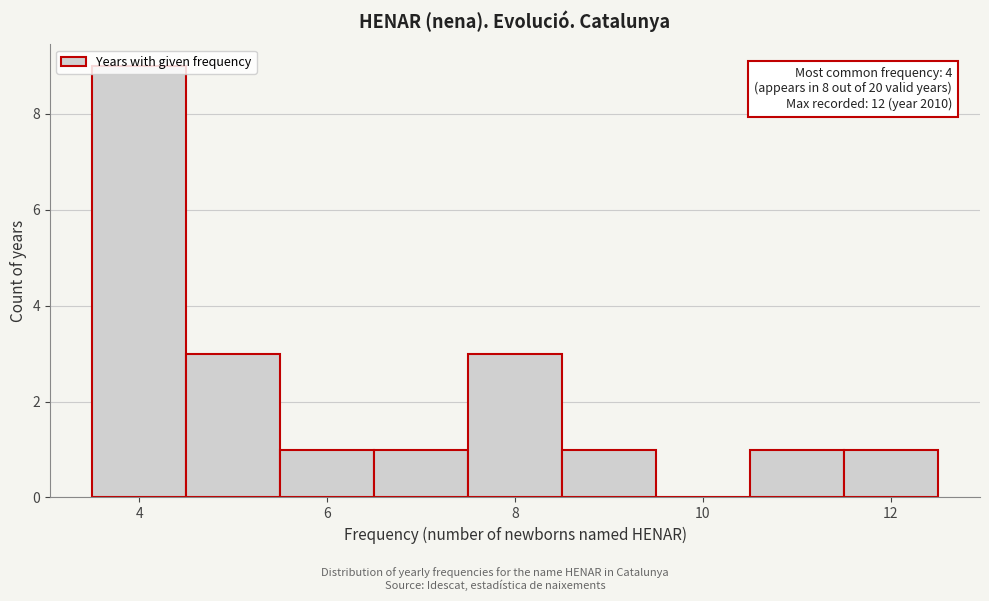

Over which range of the x-axis is the bar tallest?

3.5 to 4.5